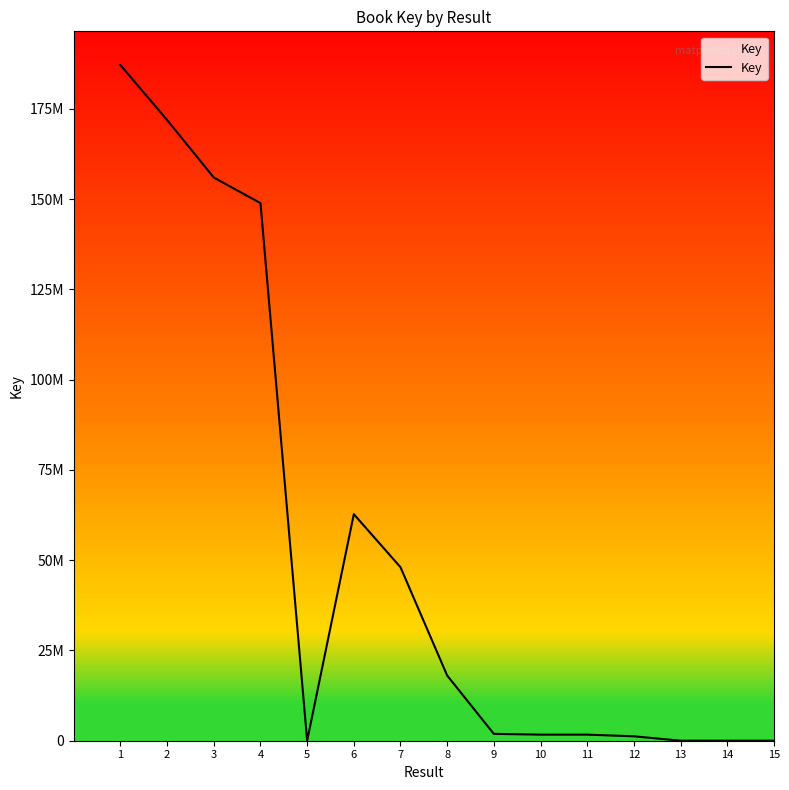

Does the chart display data point markers on the line(s)?

No